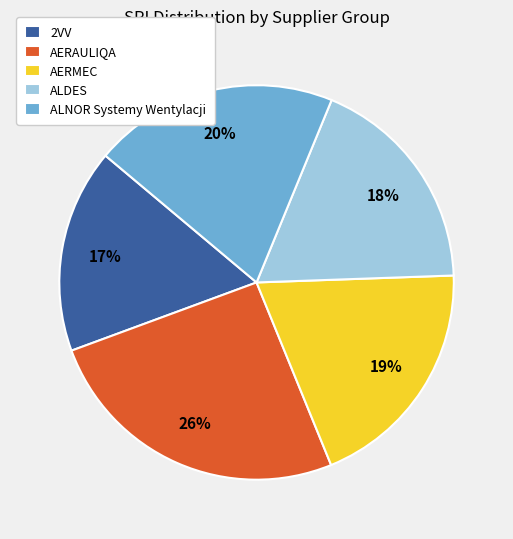

Which has a higher value, AERAULIQA or 2VV?

AERAULIQA